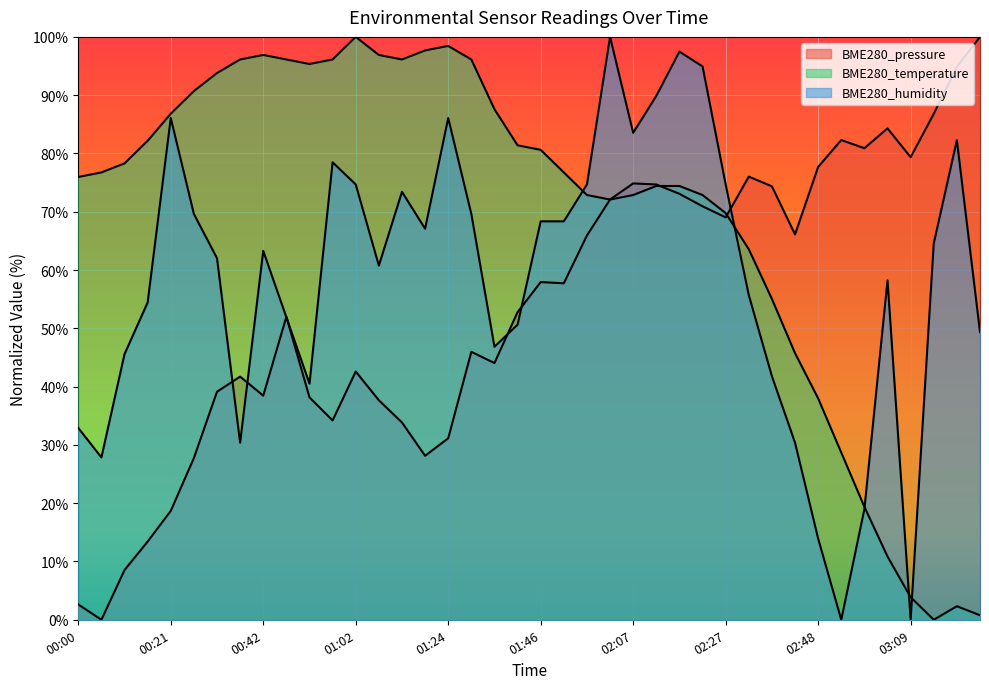

What is the difference between the second highest and second lowest values in the BME280_humidity series?

97.5